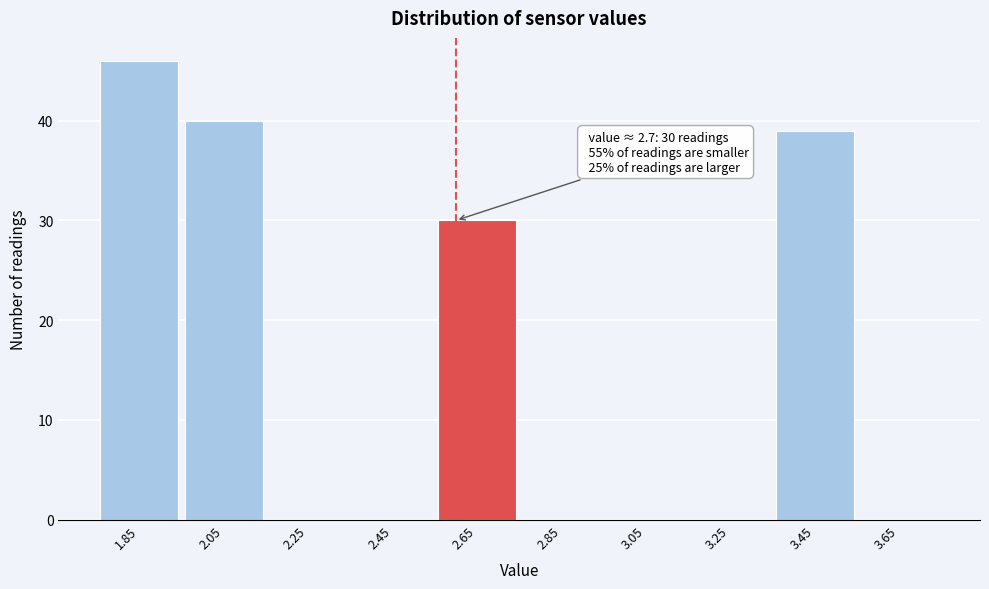

Reading right to left, what are all the values shown in this chart?

3.65=0	3.45=39	3.25=0	3.05=0	2.85=0	2.65=30	2.45=0	2.25=0	2.05=40	1.85=46